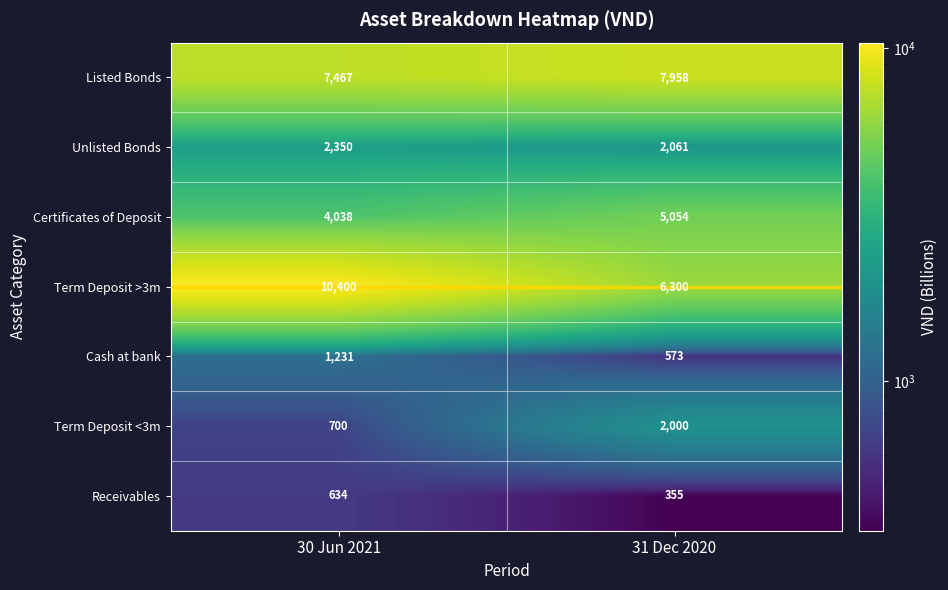

Which label corresponds to the largest value in the chart?

30 Jun 2021